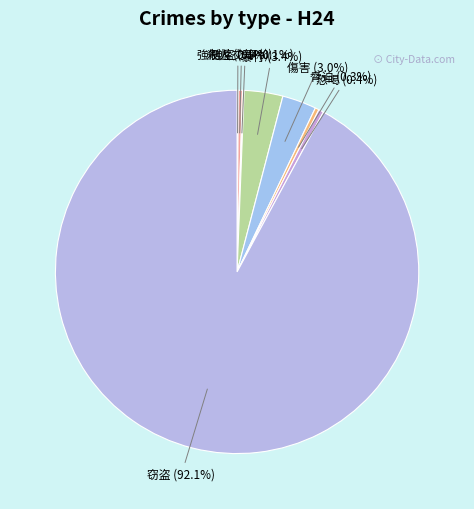

Do 傷害 (3.0%) and 強盗 (0.4%) together represent more than half of the pie?

No